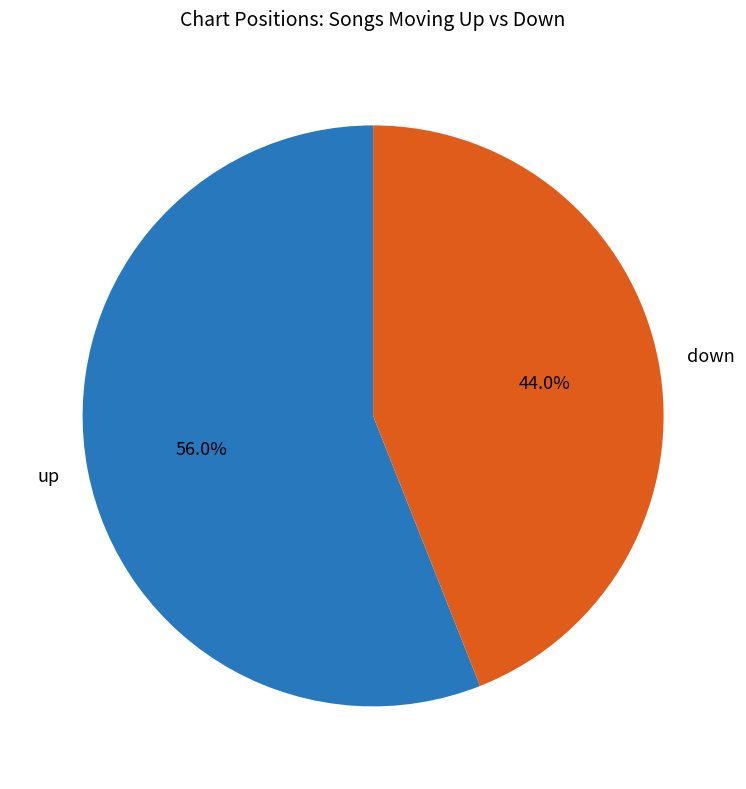

What percentage is the down slice, to the nearest percent?

44%